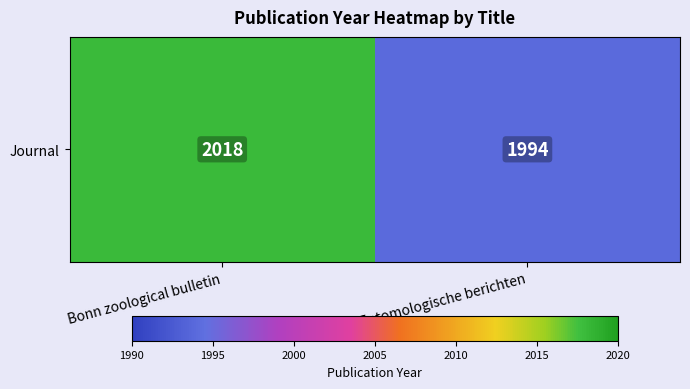

How many values are below 2018?

1